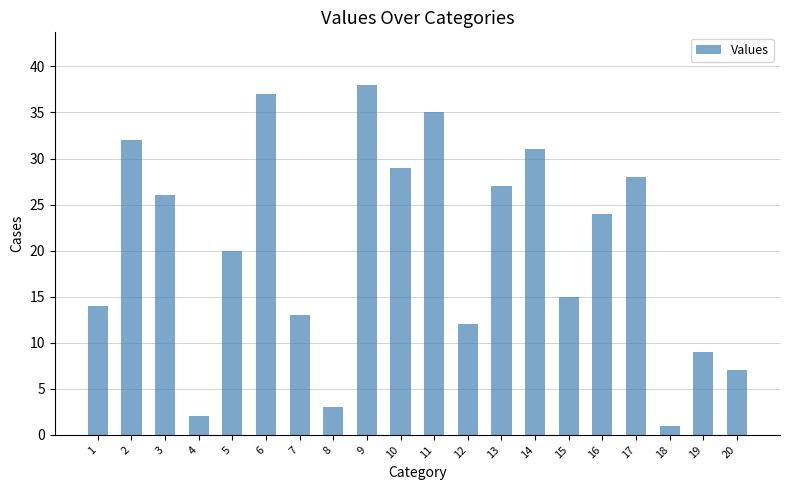

Reading left to right, transcribe all the data shown in this chart.

14	32	26	2	20	37	13	3	38	29	35	12	27	31	15	24	28	1	9	7